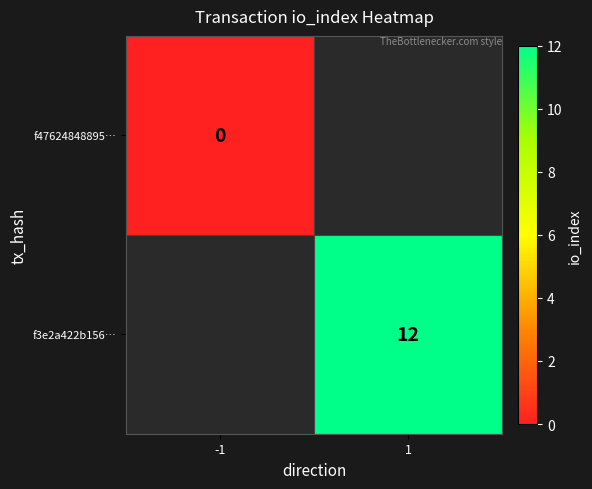

Between -1 and 1, which is larger?

1